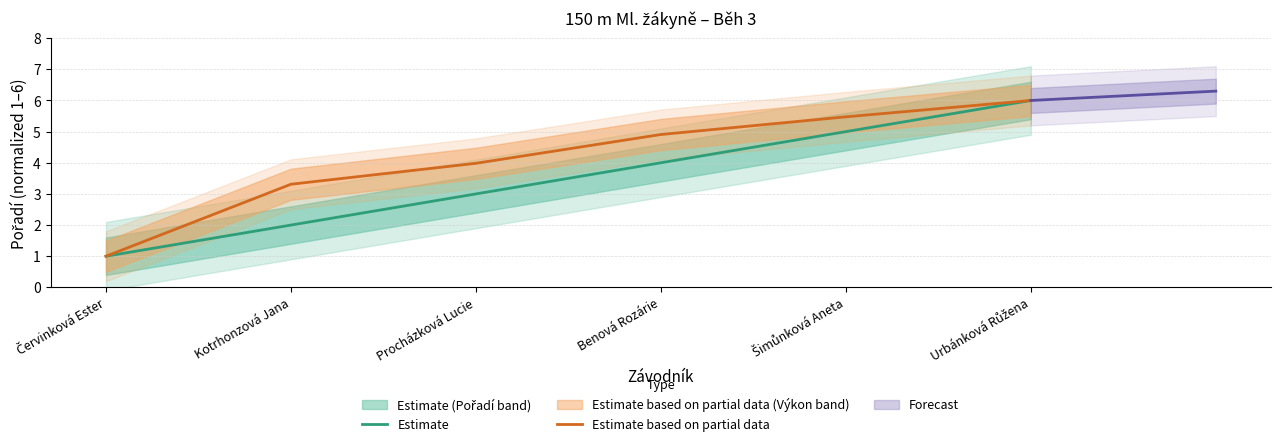

What is the value of the Estimate based on partial data point at the 6th from the left?

6.0